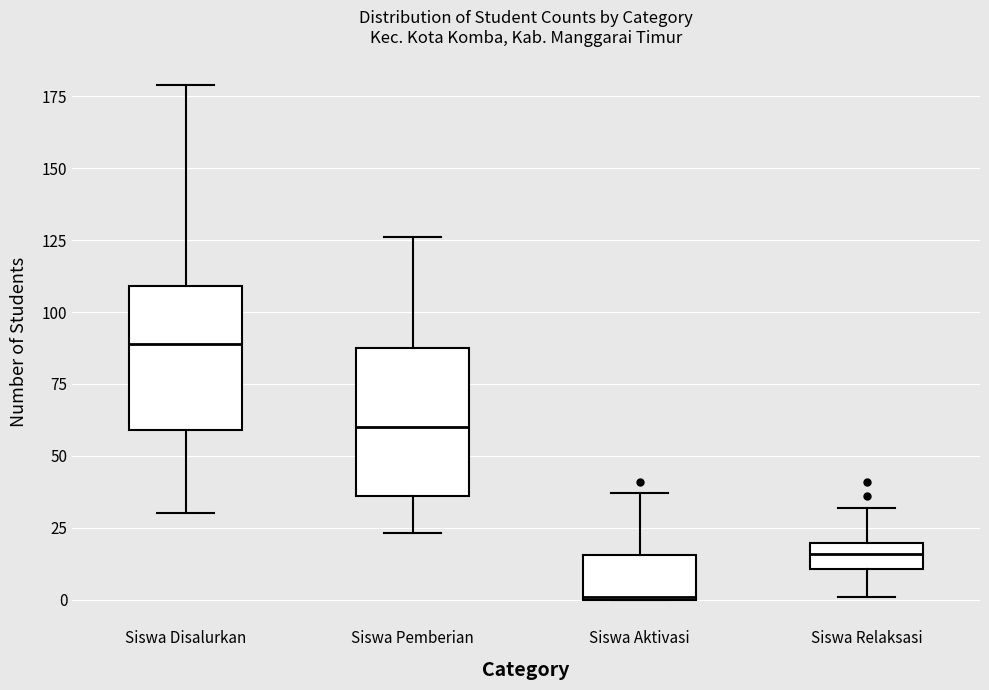

Reading left to right, read every box against the y-axis: the position of its median line, the range the box covers, and the ends of its whiskers. The values are not printed on the chart, so give them approximately, as read against the axis.

Siswa Disalurkan: median 90, box 60 to 110, whiskers 30 to 180
Siswa Pemberian: median 60, box 35 to 90, whiskers 25 to 125
Siswa Aktivasi: median 0, box 0 to 15, whiskers 0 to 35
Siswa Relaksasi: median 15, box 10 to 20, whiskers 0 to 30